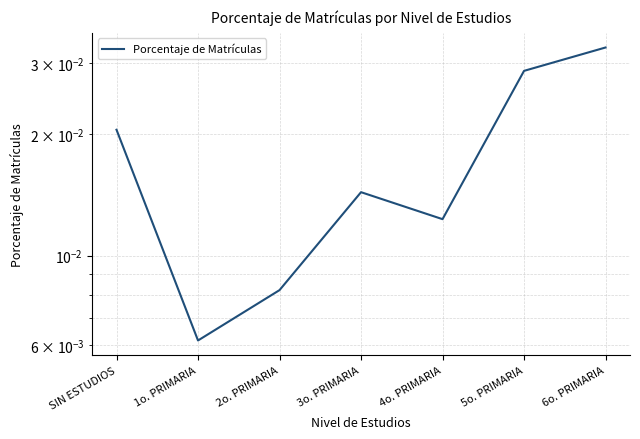

At which label is the value closest to 0?

1o. PRIMARIA